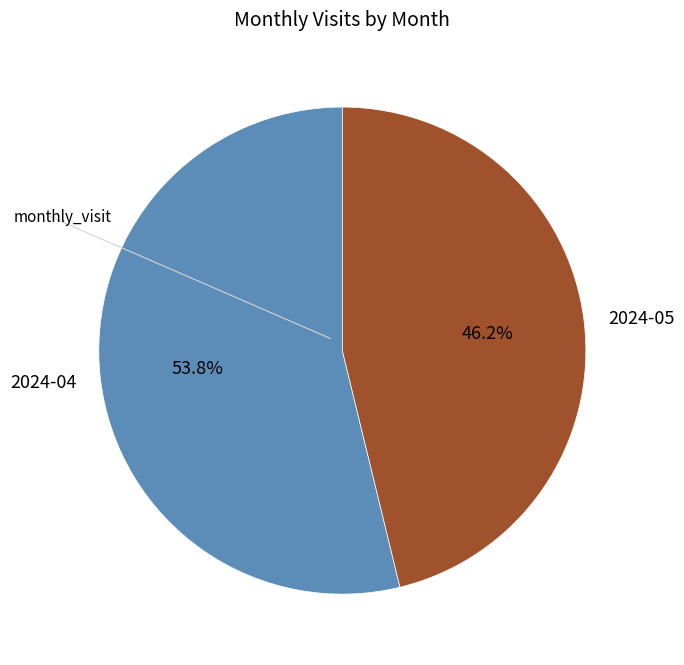

Which slice is the smallest?

2024-05